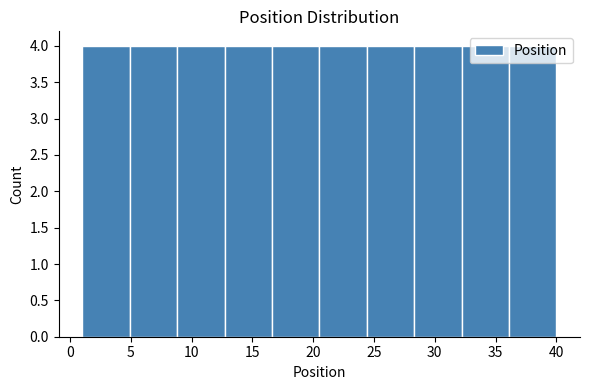

Reading left to right, list every bar in this chart as the range it spans on the x-axis followed by its height. Neither the bar edges nor the heights are printed on the chart, so give them approximately, as read against the axes.

1.0 to 4.9: 4
4.9 to 8.8: 4
8.8 to 12.7: 4
12.7 to 16.6: 4
16.6 to 20.5: 4
20.5 to 24.4: 4
24.4 to 28.3: 4
28.3 to 32.2: 4
32.2 to 36.1: 4
36.1 to 40.0: 4